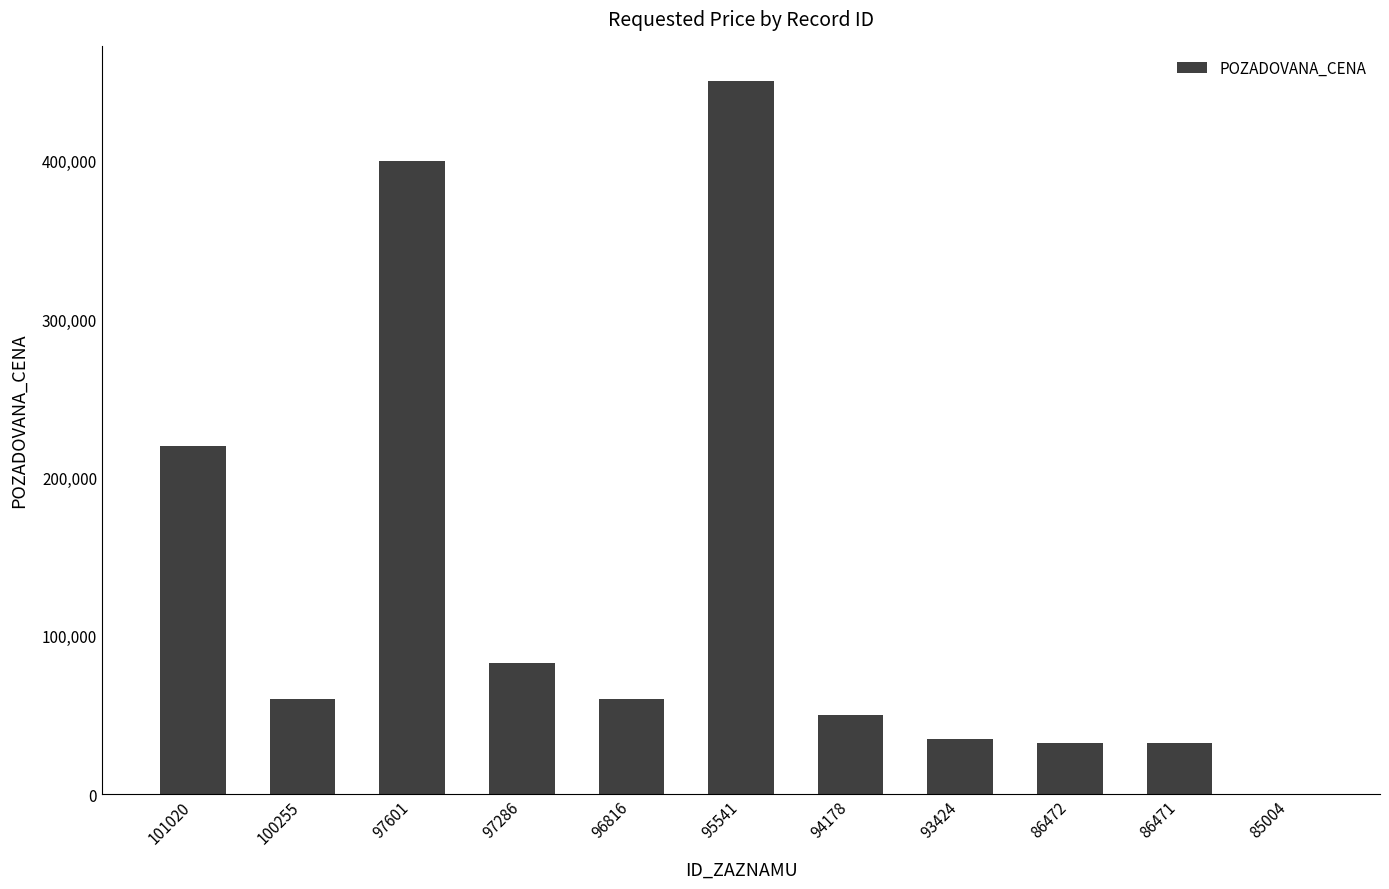

What is the approximate value at 86472, to the nearest 100?

32100